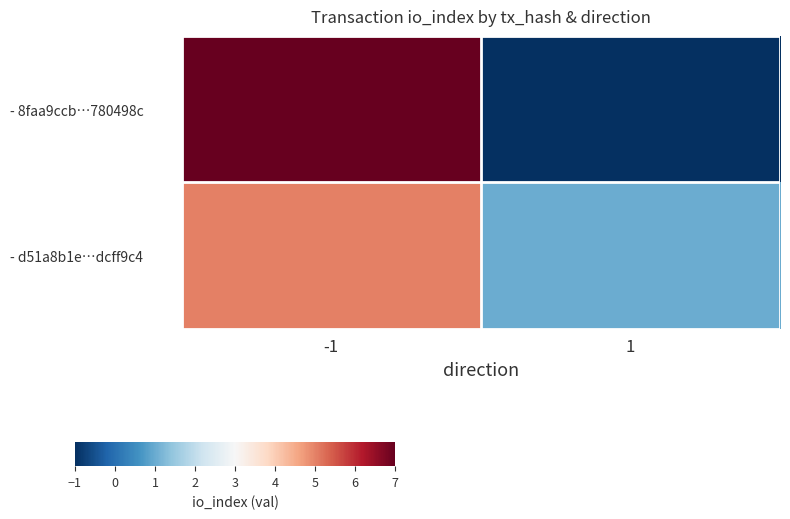

Reading right to left, list all the values displayed in this chart.

- 8faa9ccb…780498c: 1=-1	-1=7
- d51a8b1e…dcff9c4: 1=1	-1=5